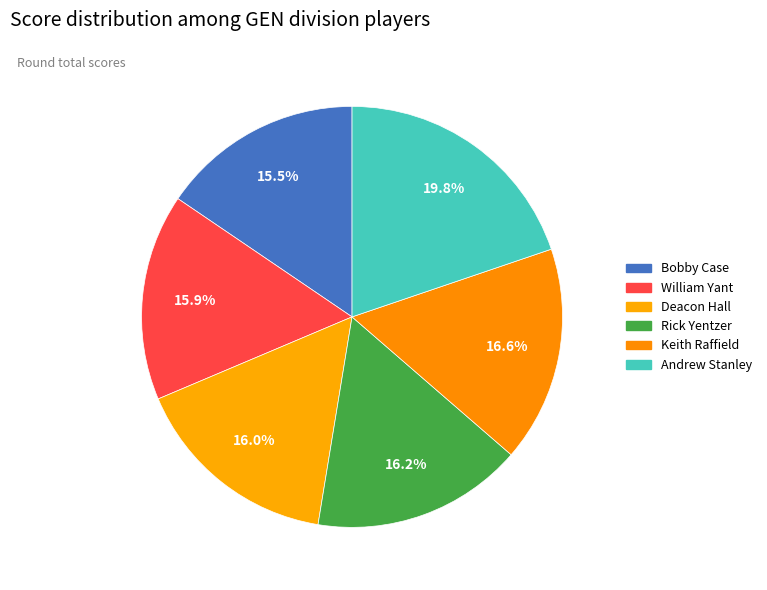

Which has a higher value, Deacon Hall or Rick Yentzer?

Rick Yentzer